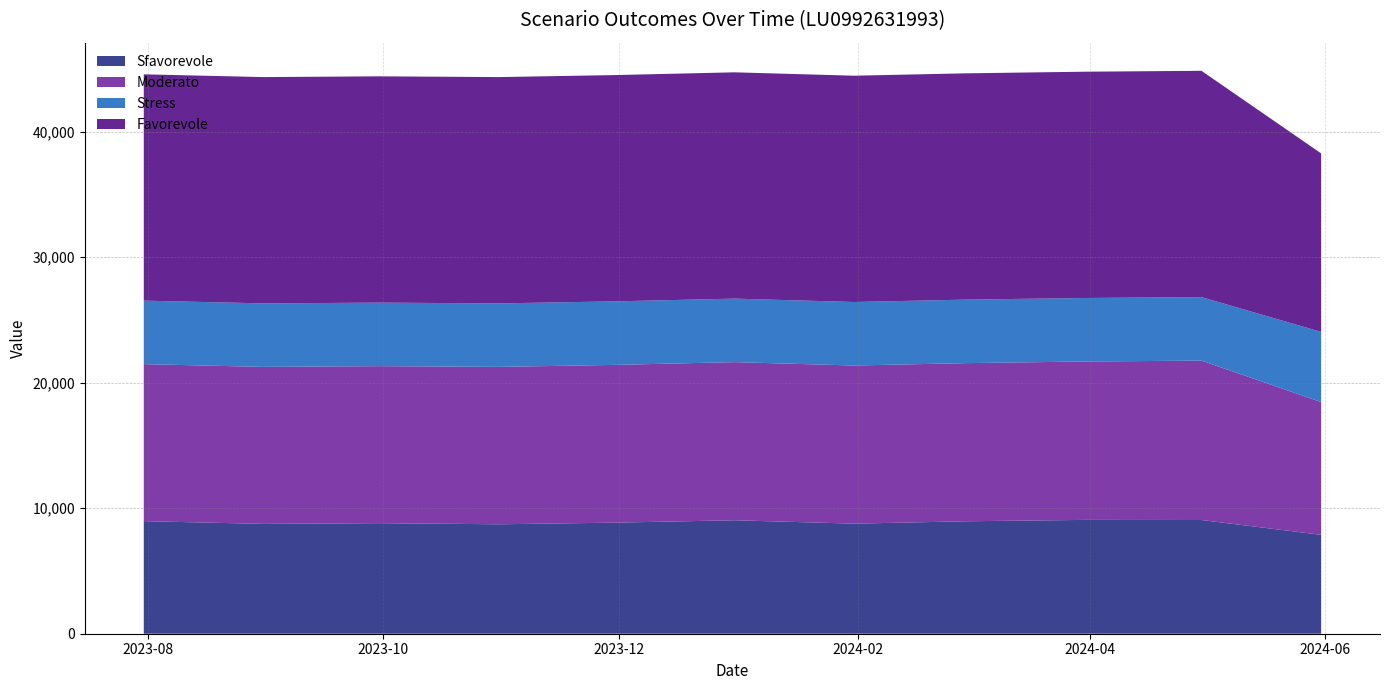

Reading left to right, what are all the values shown in this chart?

Sfavorevole: 2023-07-31=8970	2023-08-31=8750	2023-09-30=8810	2023-10-31=8720	2023-11-30=8850	2023-12-31=9040	2024-01-31=8770	2024-02-29=8960	2024-03-31=9070	2024-04-30=9060	2024-05-31=7880
Moderato: 2023-07-31=12510	2023-08-31=12510	2023-09-30=12510	2023-10-31=12540	2023-11-30=12570	2023-12-31=12600	2024-01-31=12600	2024-02-29=12600	2024-03-31=12620	2024-04-30=12700	2024-05-31=10580
Stress: 2023-07-31=5060	2023-08-31=5060	2023-09-30=5060	2023-10-31=5060	2023-11-30=5060	2023-12-31=5060	2024-01-31=5060	2024-02-29=5060	2024-03-31=5060	2024-04-30=5060	2024-05-31=5590
Favorevole: 2023-07-31=18030	2023-08-31=18030	2023-09-30=18030	2023-10-31=18030	2023-11-30=18030	2023-12-31=18030	2024-01-31=18030	2024-02-29=18030	2024-03-31=18030	2024-04-30=18030	2024-05-31=14220